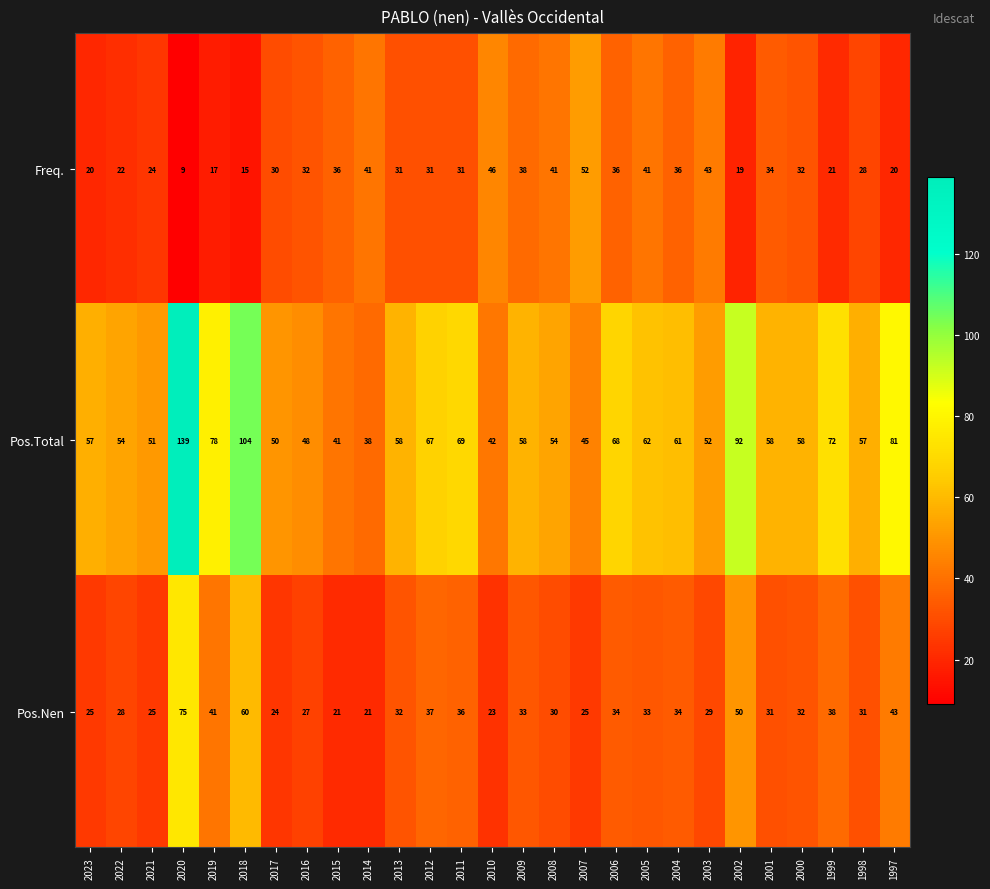

Which label corresponds to the largest value in the chart?

2020